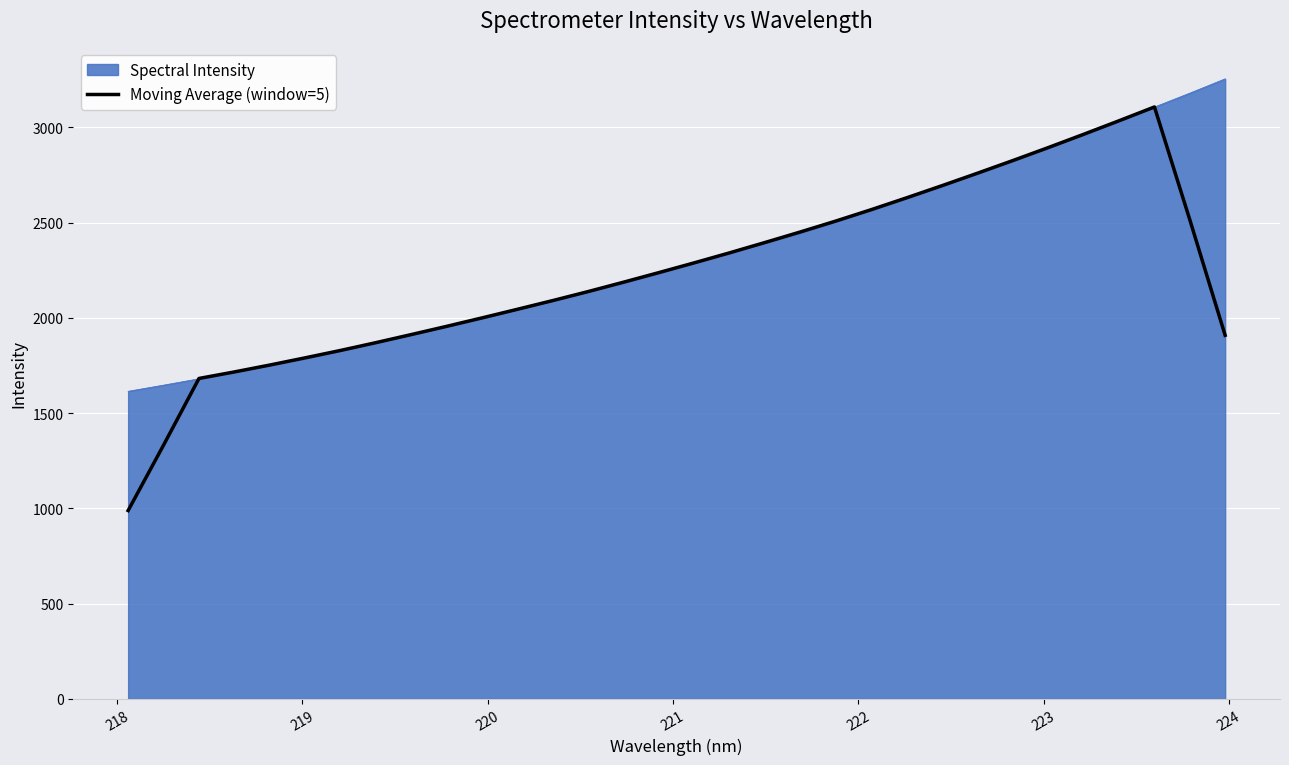

List the series in order of their peak value, lowest first.

Moving Average (window=5), Spectral Intensity